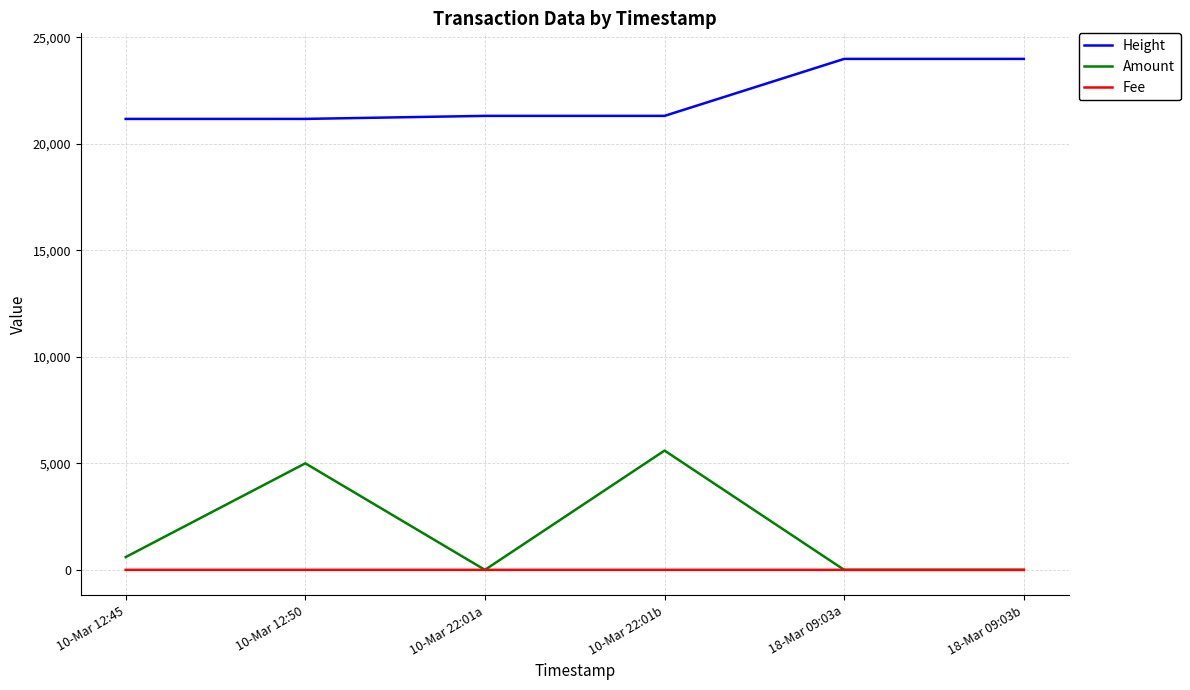

What position from the right is 10-Mar 22:01a?

4